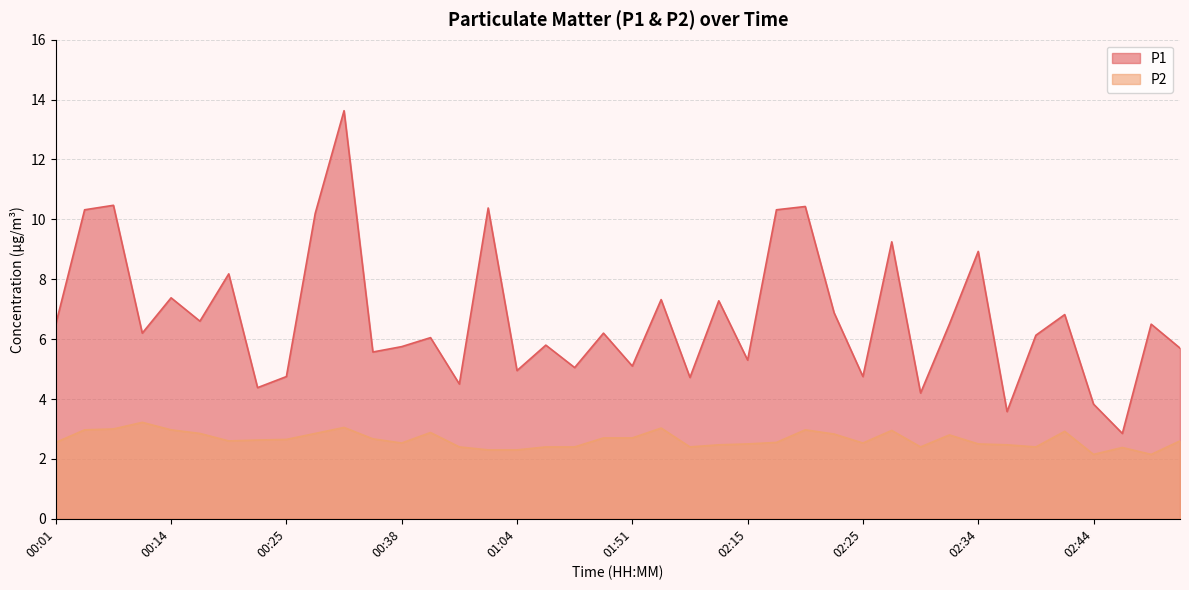

True or false: P1 and P2 intersect in this chart.

False